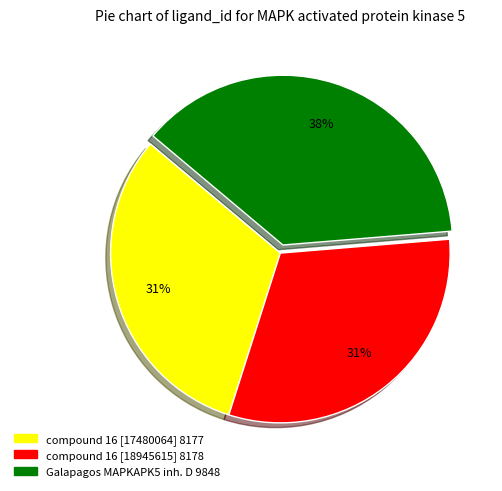

Is there any slice that represents more than half of the pie?

No